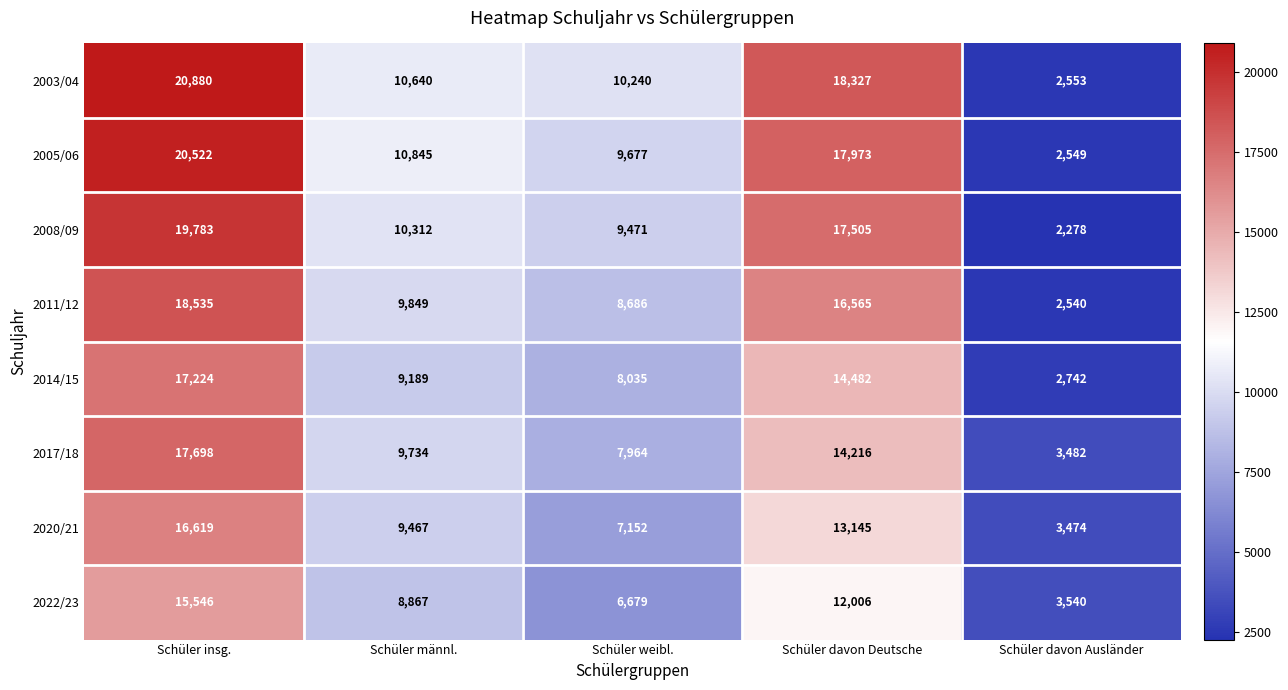

True or false: 2005/06 has a value of 9677 at Schüler weibl..

True